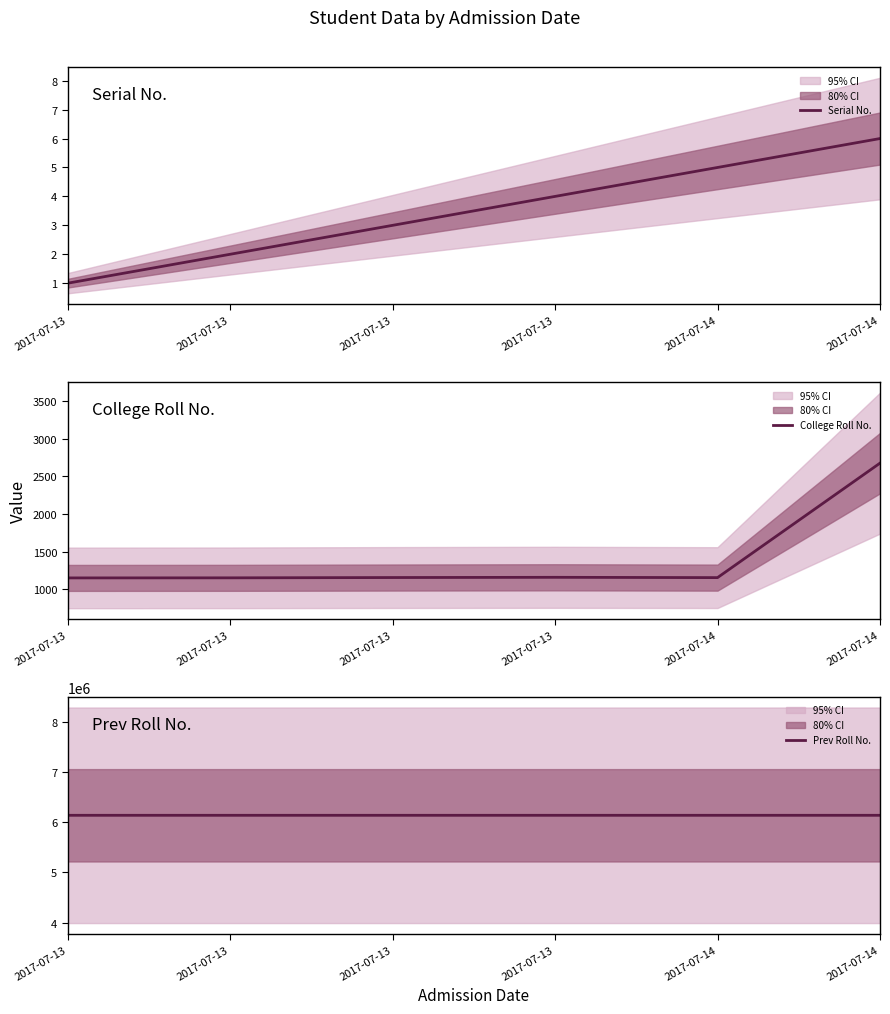

The value of Serial No. at 2017-07-13 is 5. True or false?

False